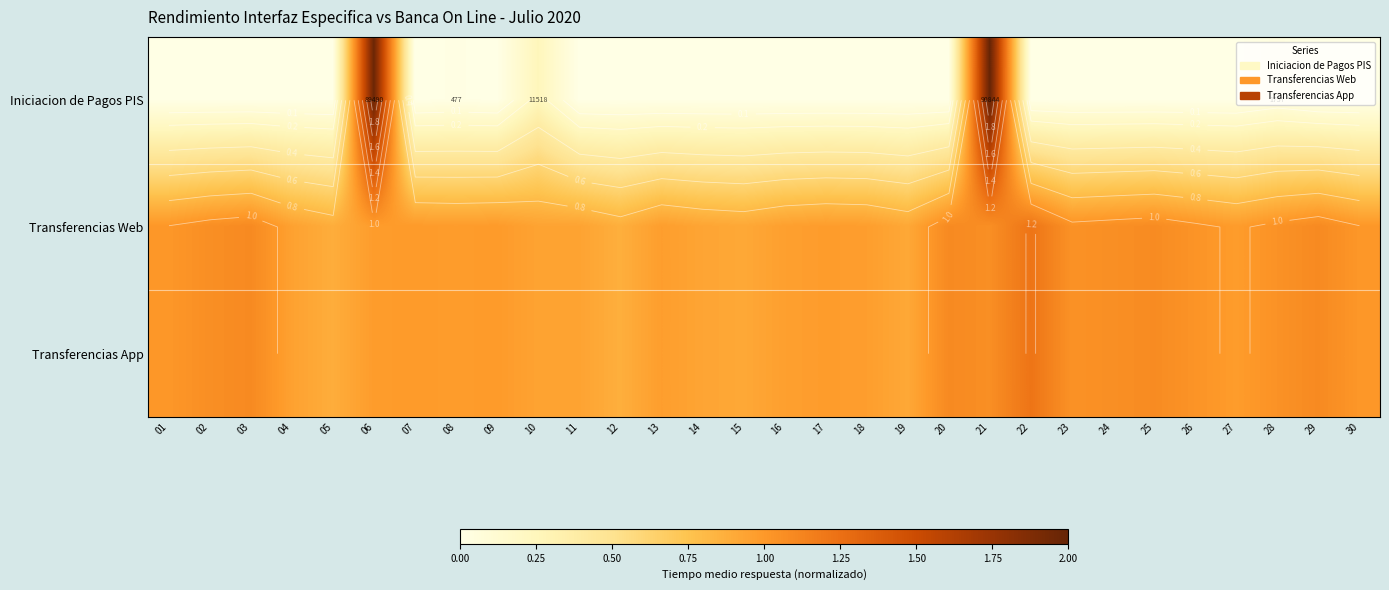

What is the difference between the maximum and minimum values in the Transferencias Web series?

0.3